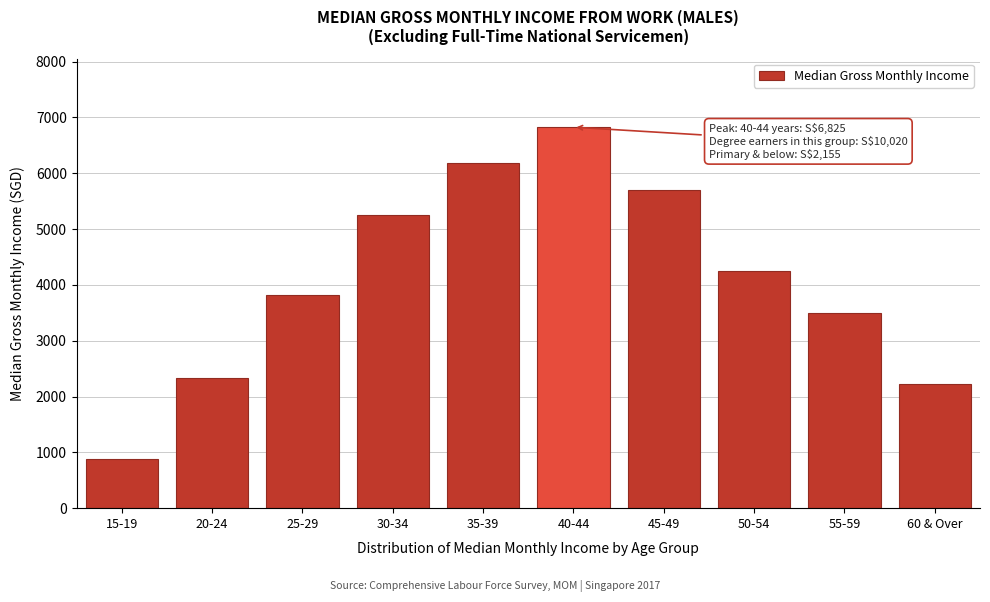

Reading left to right, extract all data points from this chart.

15-19=878	20-24=2340	25-29=3818	30-34=5247	35-39=6187	40-44=6825	45-49=5704	50-54=4257	55-59=3500	60 & Over=2226